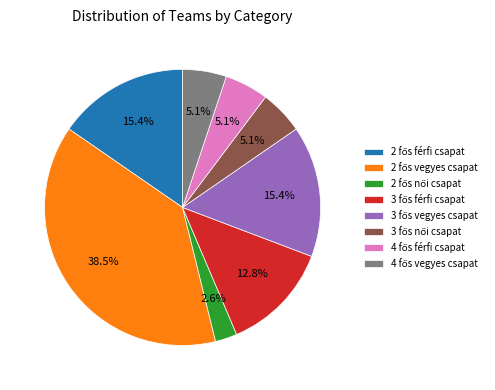

Does any single category account for the majority?

No